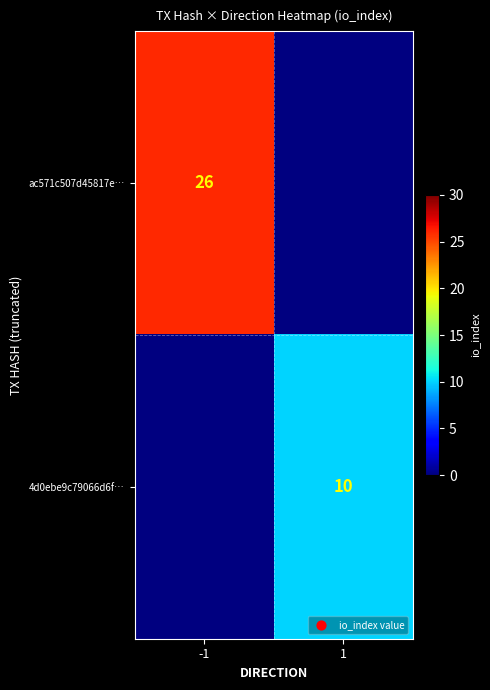

The value of 4d0ebe9c79066d6f… at 1 is 15.2. True or false?

False